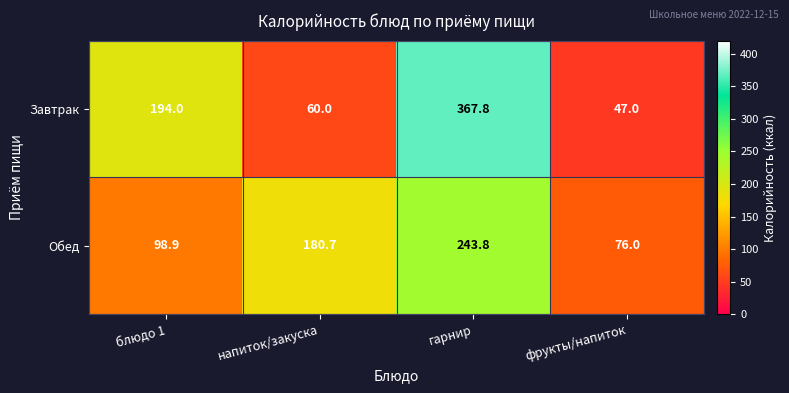

Which label corresponds to the largest value in the chart?

гарнир